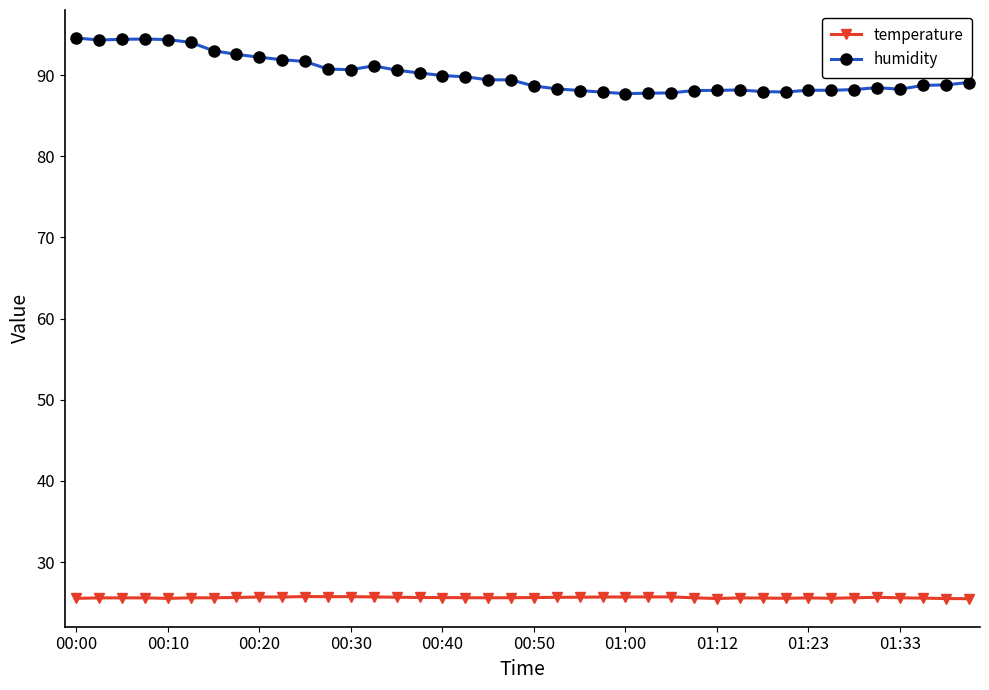

True or false: humidity and temperature cross at least once.

False